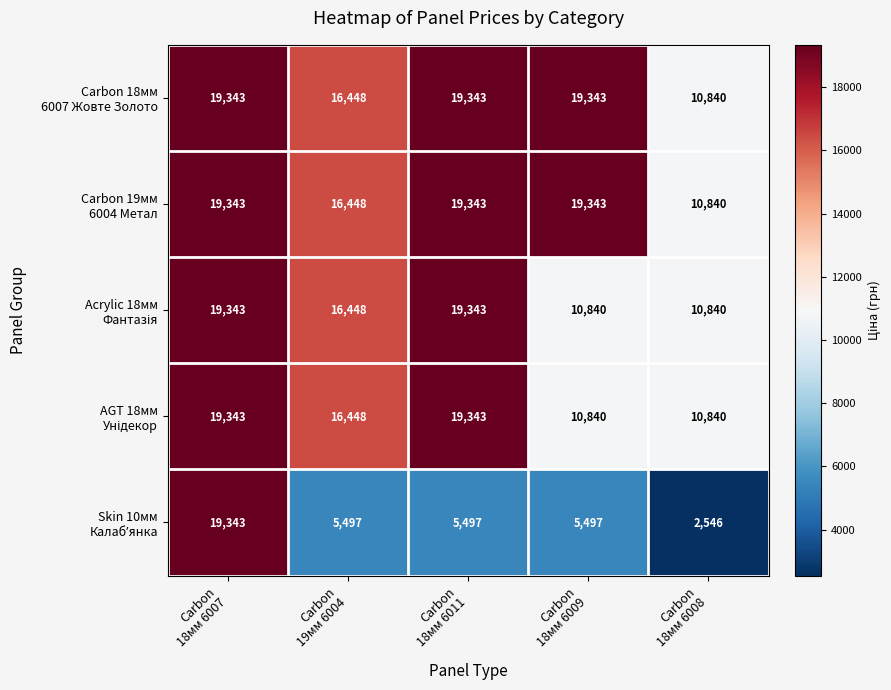

What is the maximum value shown in the chart?

19343